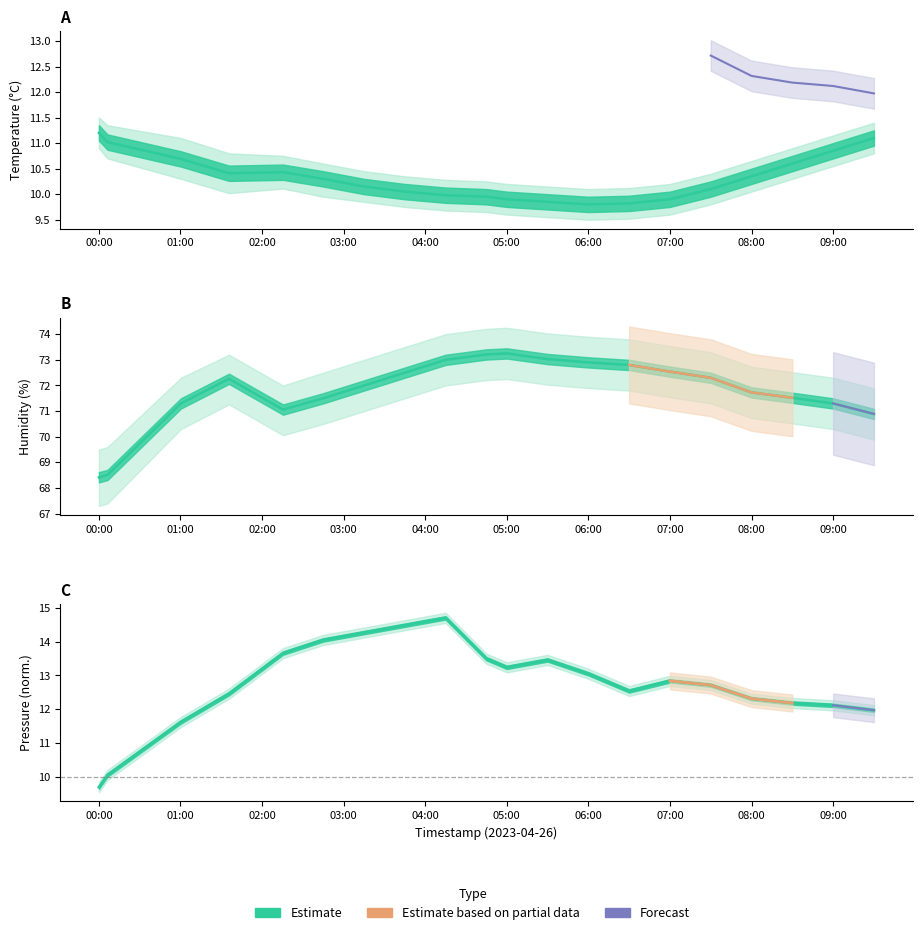

Is this an area chart (filled region under the line)?

No